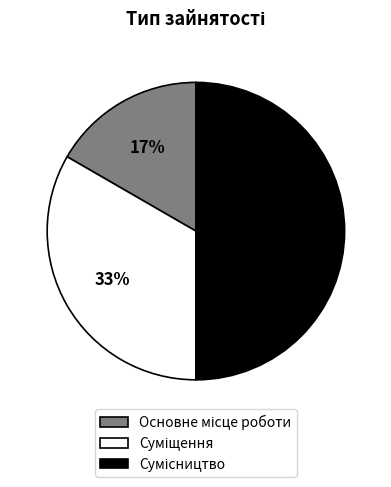

To the nearest percent, what is the difference between the largest and smallest slice percentages?

33%